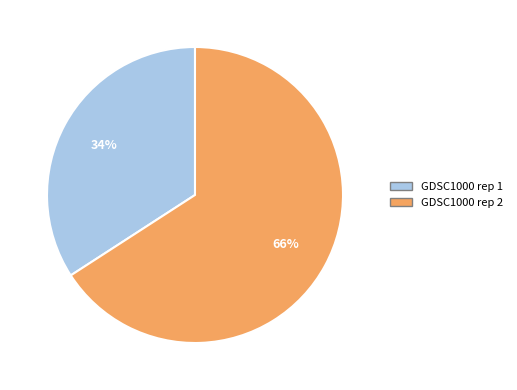

Count the number of slices in the pie.

2